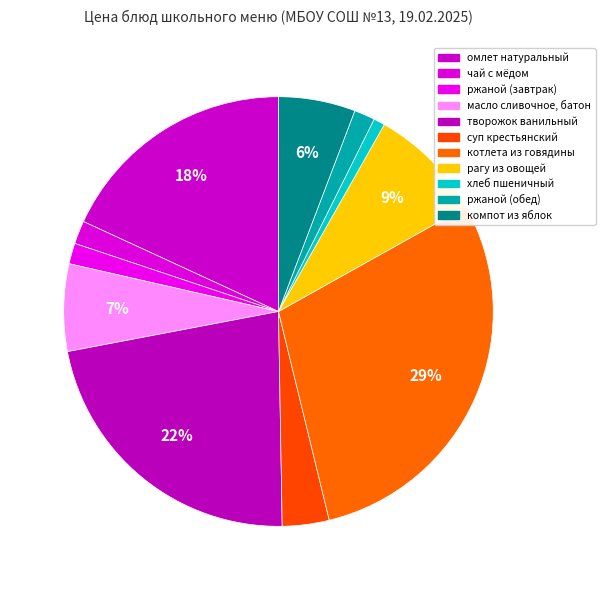

What is the largest slice in the pie chart?

котлета из говядины